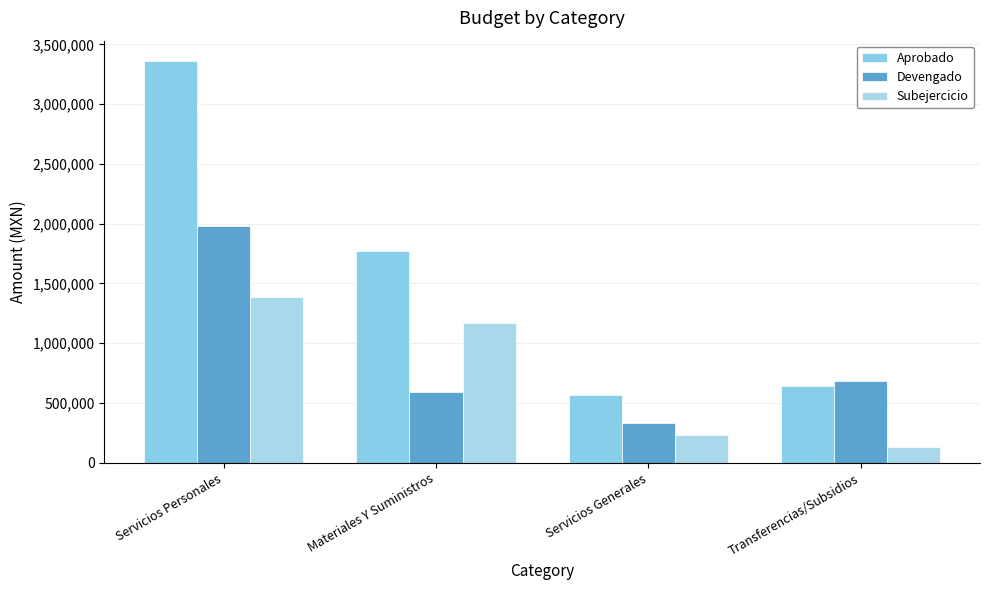

Is the value of Devengado at Materiales Y Suministros greater than the value of Subejercicio at Servicios Generales?

Yes